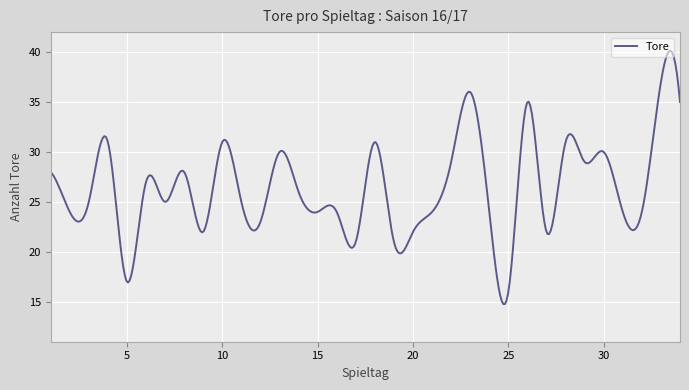

Is this an area chart (filled region under the line)?

No